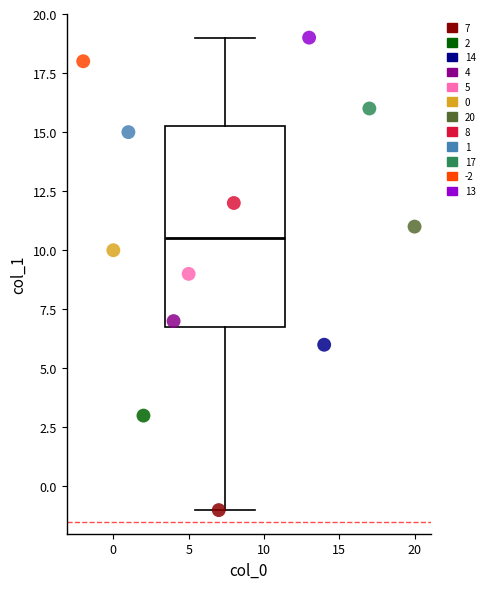

What is the average Y value?

10